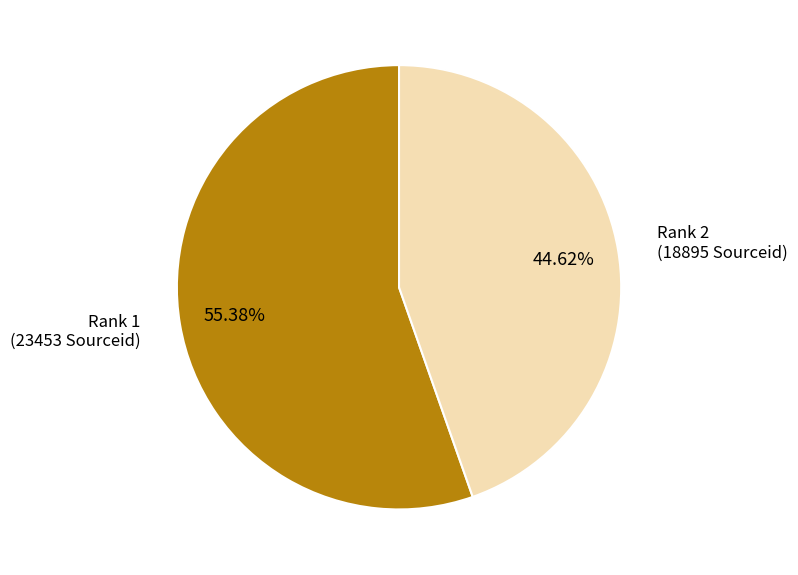

Combined, do Rank 1 (23453 Sourceid) and Rank 2 (18895 Sourceid) account for over 50%?

Yes